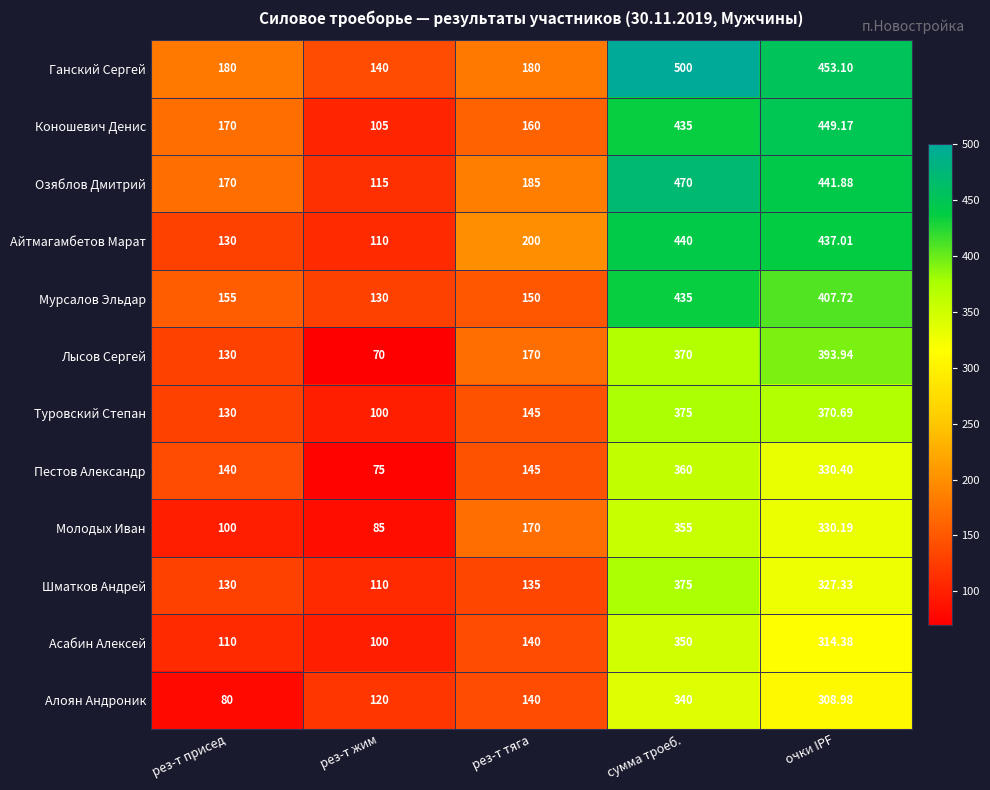

Where is Лысов Сергей nearest to the value 231?

рез-т тяга